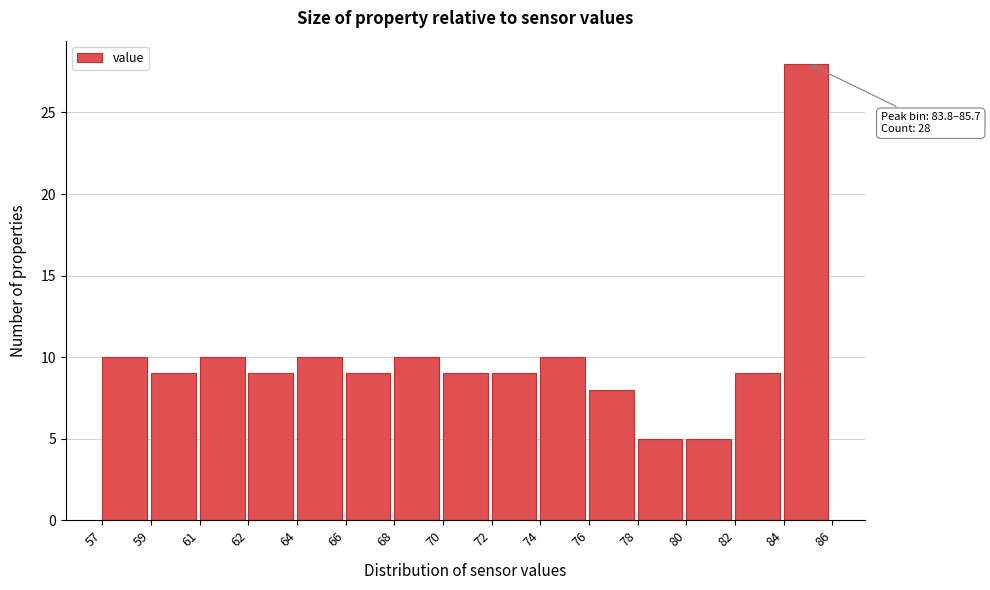

Reading left to right, transcribe all the data shown in this chart.

10	9	10	9	10	9	10	9	9	10	8	5	5	9	28